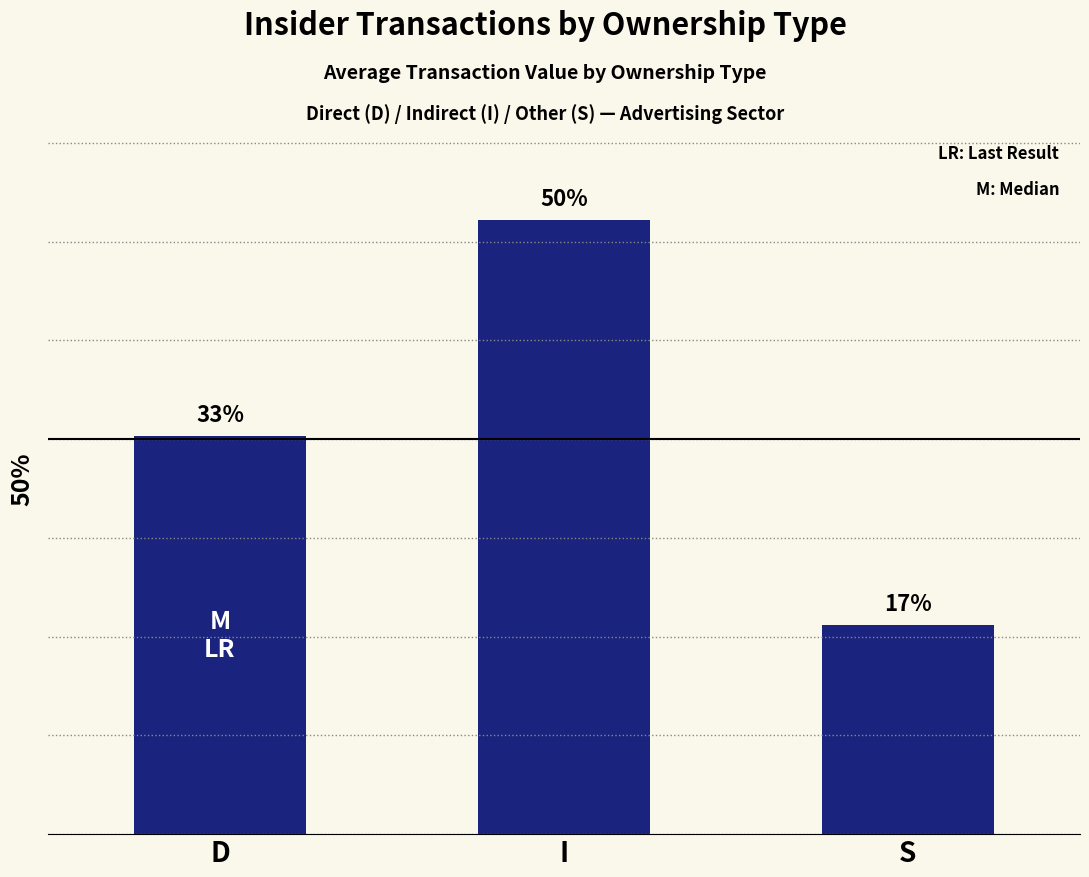

What is the approximate value at D, to the nearest 50?

100750